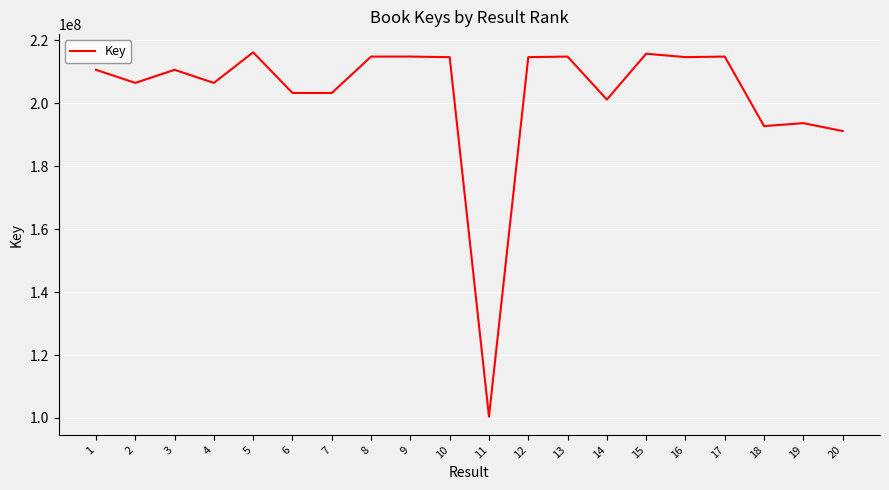

What is the difference between the values at 6 and 20?

12091566